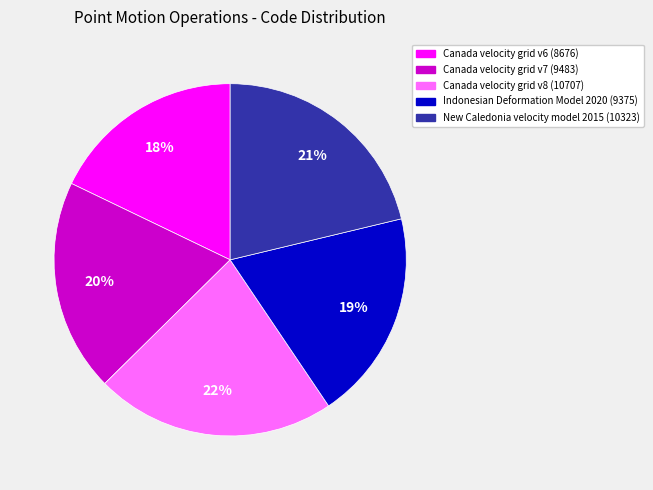

What is the largest slice in the pie chart?

Canada velocity grid v8